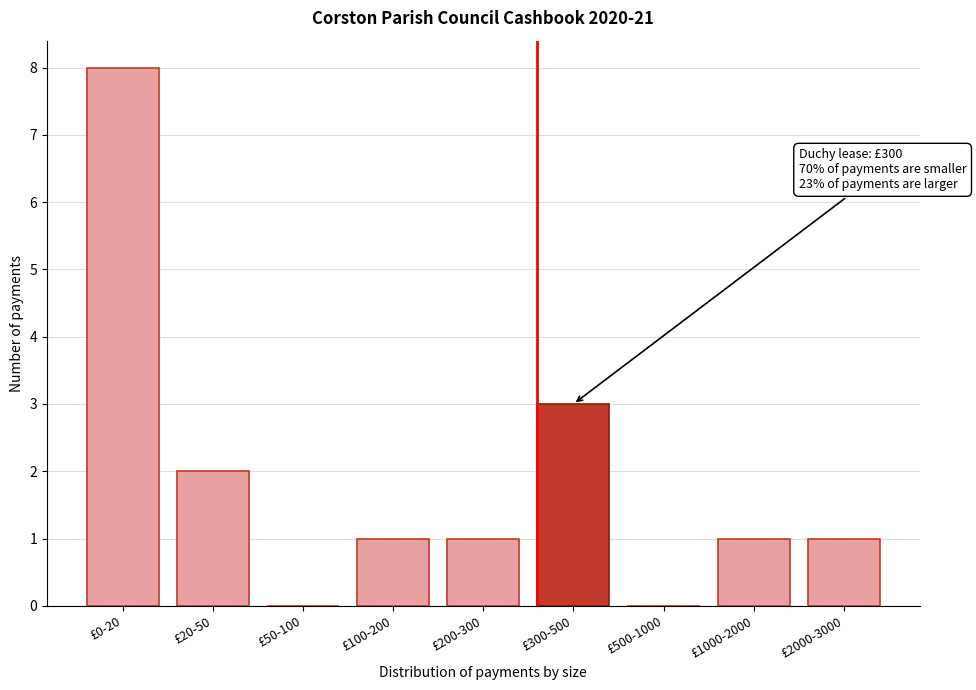

Reading left to right, list all the values displayed in this chart.

£0-20=8	£20-50=2	£50-100=0	£100-200=1	£200-300=1	£300-500=3	£500-1000=0	£1000-2000=1	£2000-3000=1